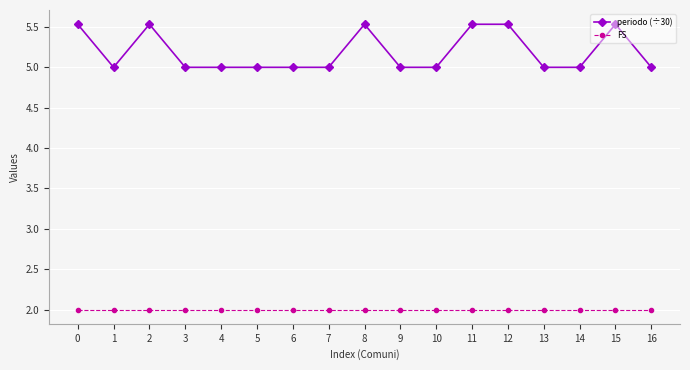

Reading right to left, transcribe all the data shown in this chart.

periodo (÷30): 16=5.0	15=5.5	14=5.0	13=5.0	12=5.5	11=5.5	10=5.0	9=5.0	8=5.5	7=5.0	6=5.0	5=5.0	4=5.0	3=5.0	2=5.5	1=5.0	0=5.5
FS: 16=2.0	15=2.0	14=2.0	13=2.0	12=2.0	11=2.0	10=2.0	9=2.0	8=2.0	7=2.0	6=2.0	5=2.0	4=2.0	3=2.0	2=2.0	1=2.0	0=2.0